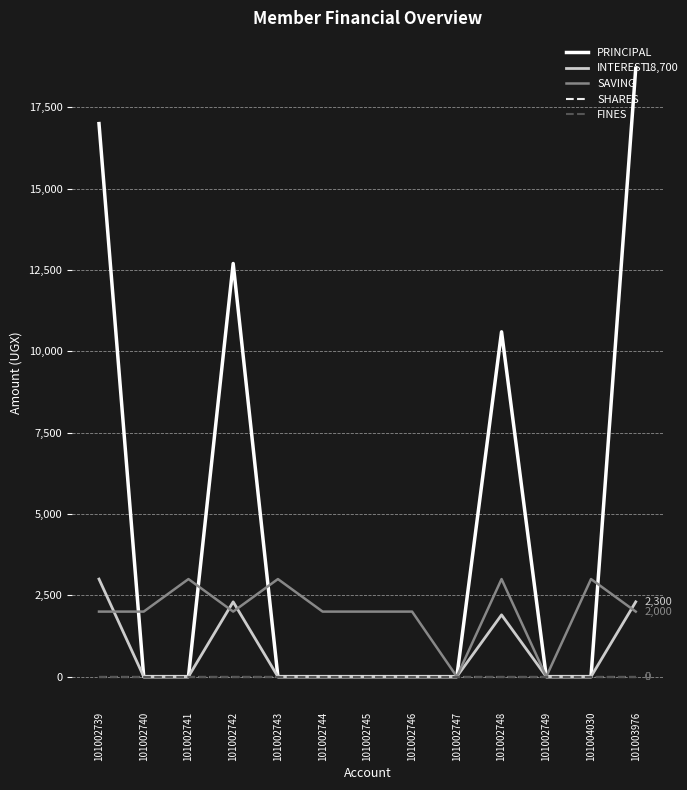

Reading left to right, transcribe all the data shown in this chart.

PRINCIPAL: 17000	0	0	12700	0	0	0	0	0	10600	0	0	18700
INTEREST: 3000	0	0	2300	0	0	0	0	0	1900	0	0	2300
SAVING: 2000	2000	3000	2000	3000	2000	2000	2000	0	3000	0	3000	2000
SHARES: 0	0	0	0	0	0	0	0	0	0	0	0	0
FINES: 0	0	0	0	0	0	0	0	0	0	0	0	0